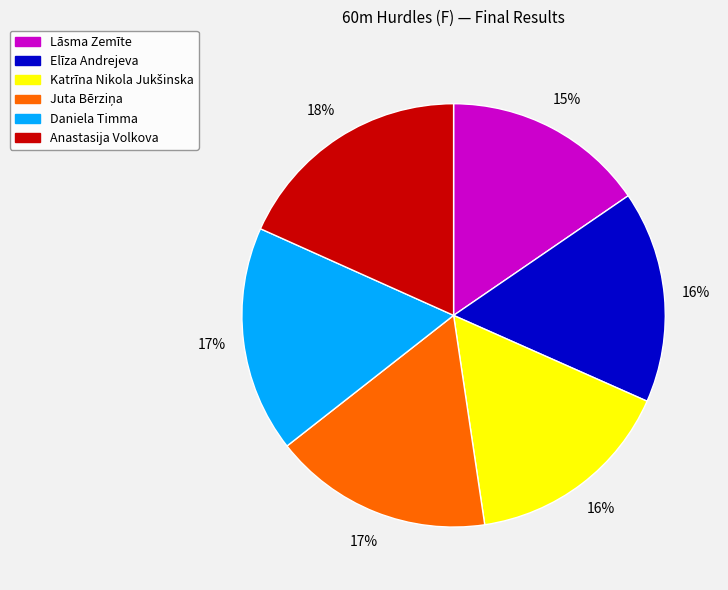

What percentage is the Anastasija Volkova slice, to the nearest percent?

18%